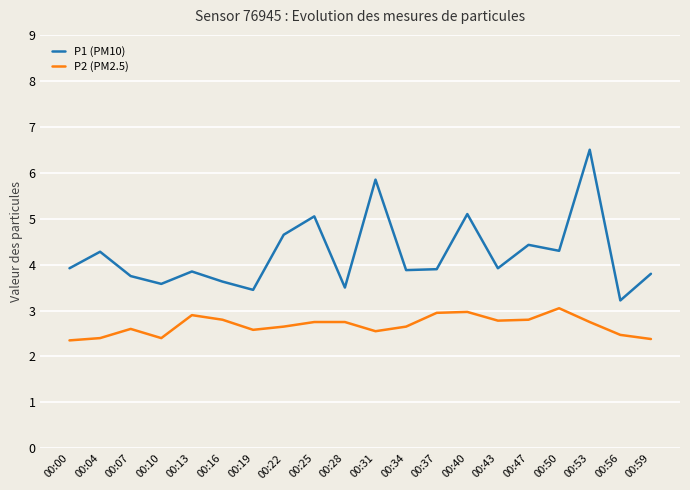

What is the total value across all series at 00:25?

7.8